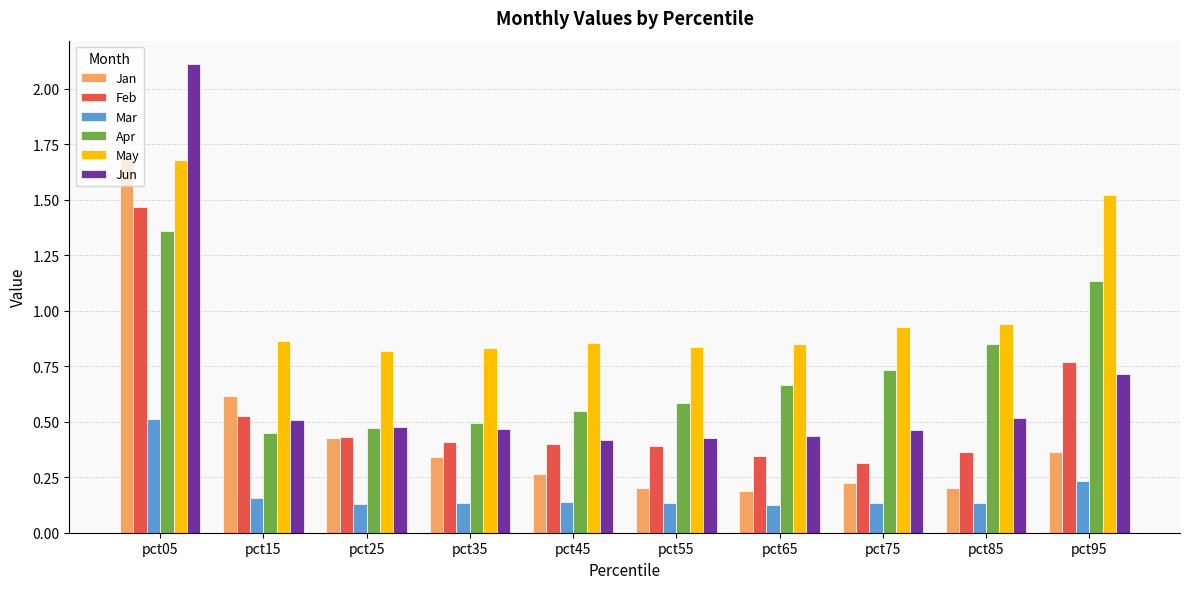

Between pct05 and pct25, which series saw the biggest shift?

Jun